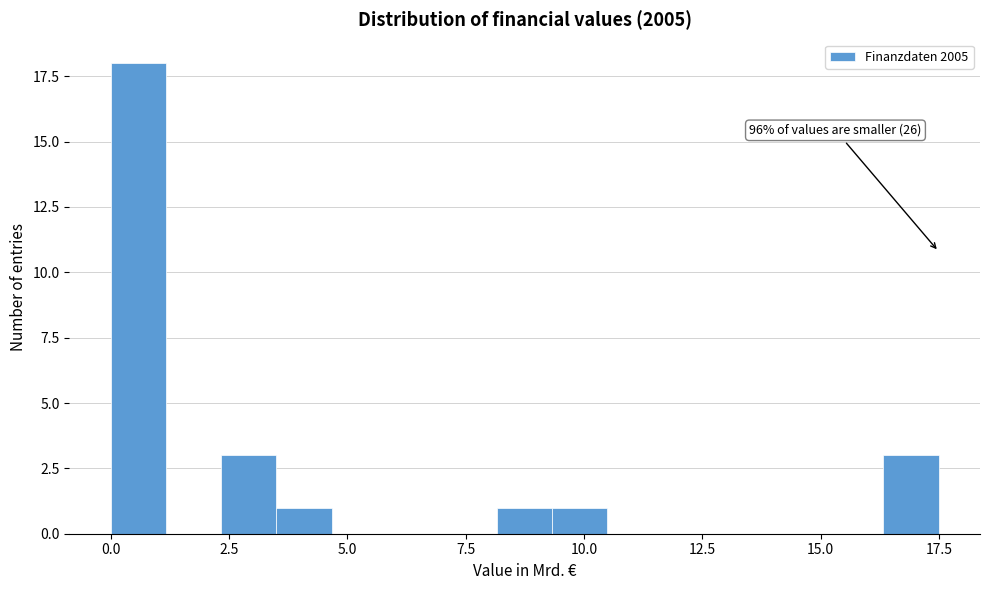

Around what value on the x-axis is the tallest bar? Give the approximate position of its centre, as read against the axis.

0.5